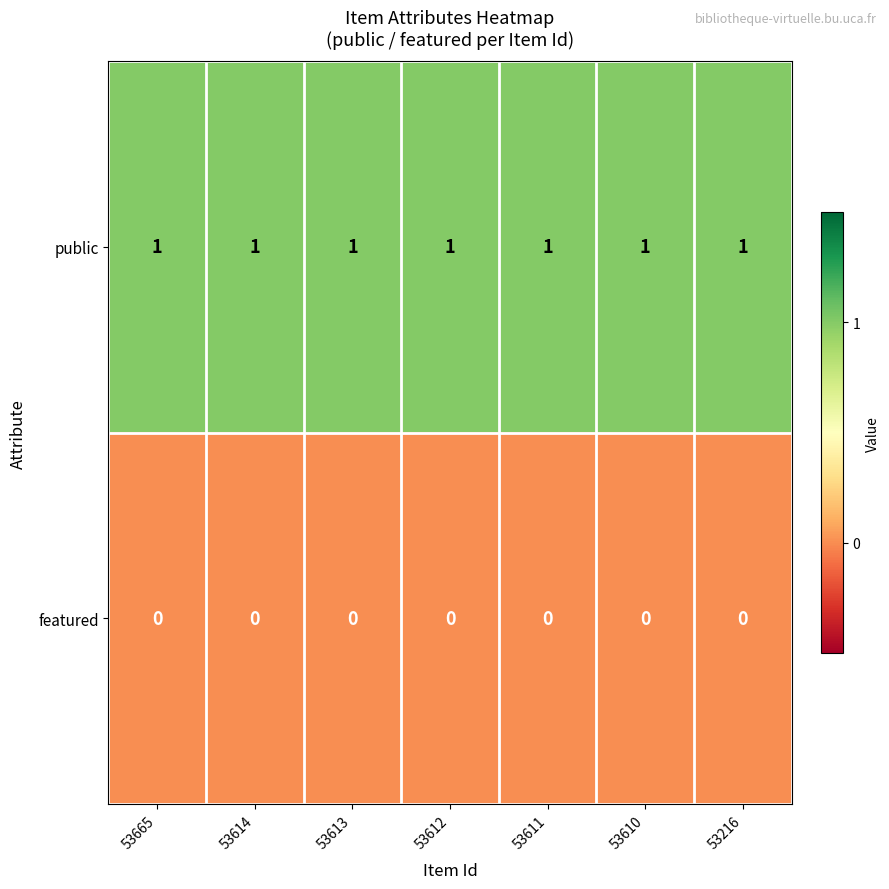

Is it true that public equals 2 at 53611?

False